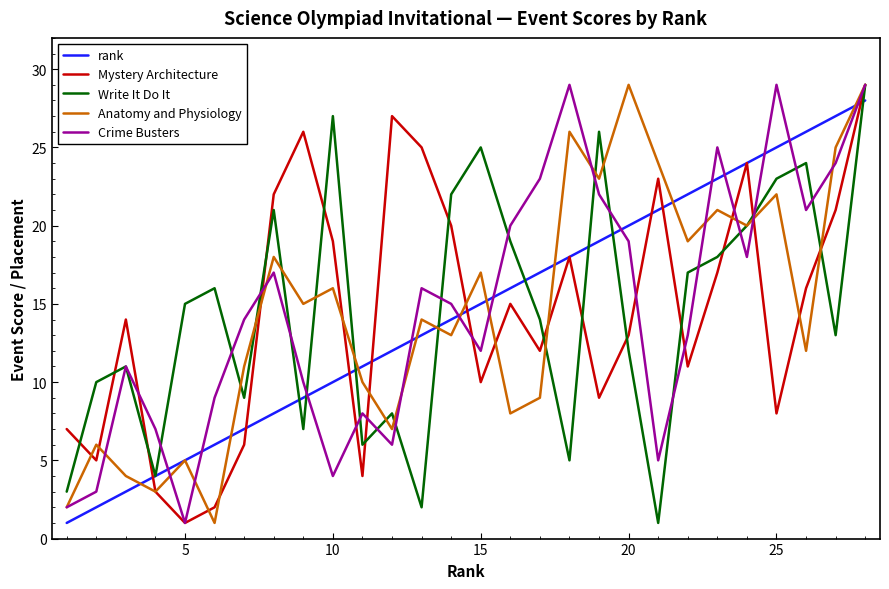

What is the maximum value shown in the chart?

29